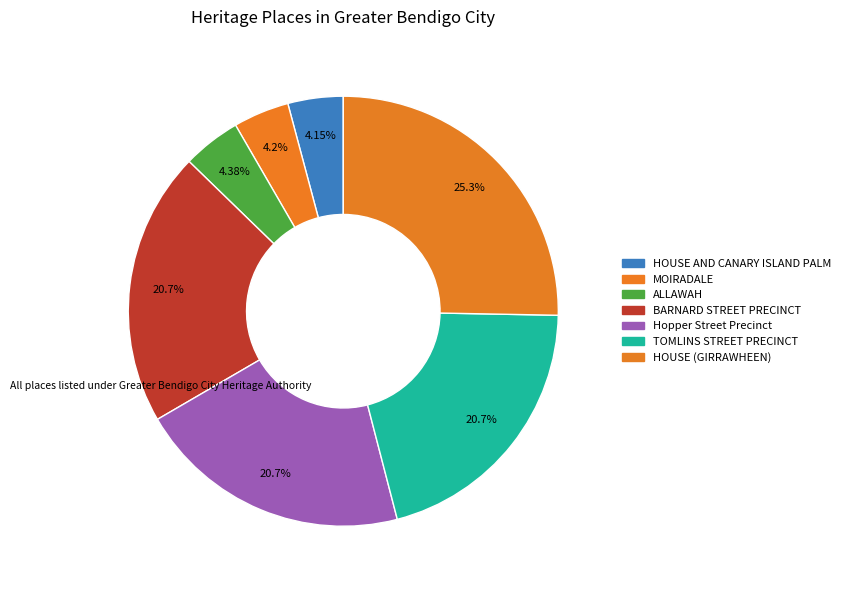

What is the total percentage of TOMLINS STREET PRECINCT and Hopper Street Precinct?

41.3%